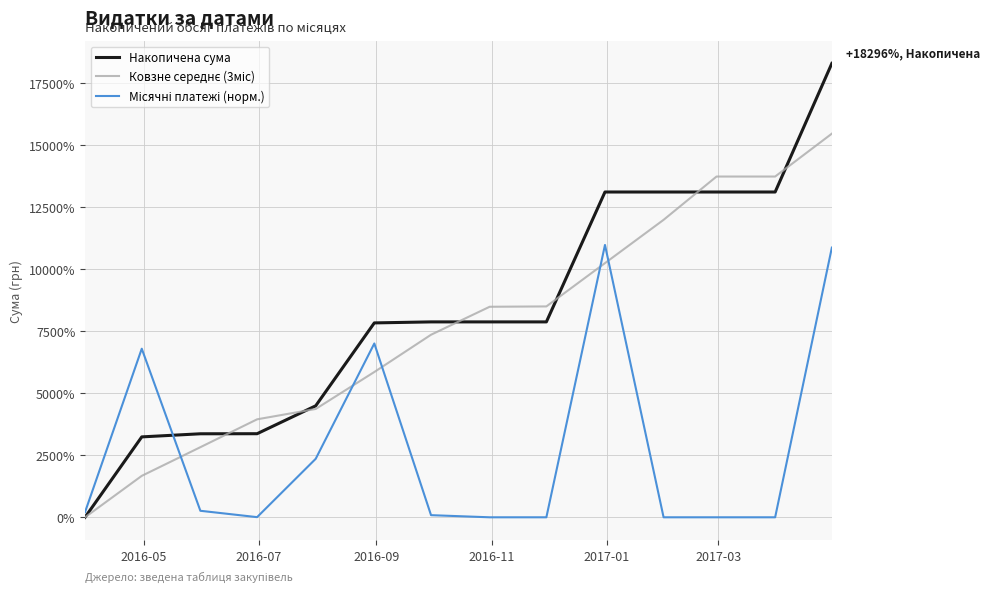

Which series has the widest spread of values?

Накопичена сума